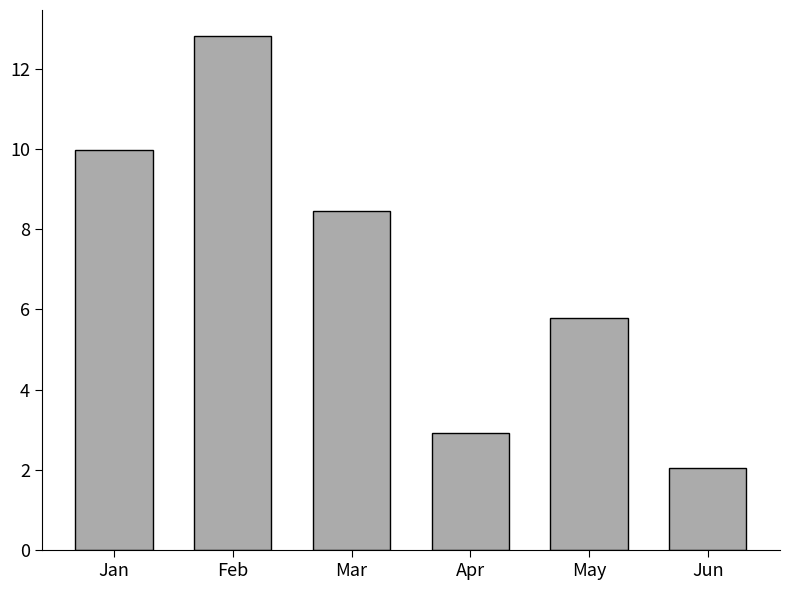

Rank the categories by value from highest to lowest.

Feb, Jan, Mar, May, Apr, Jun